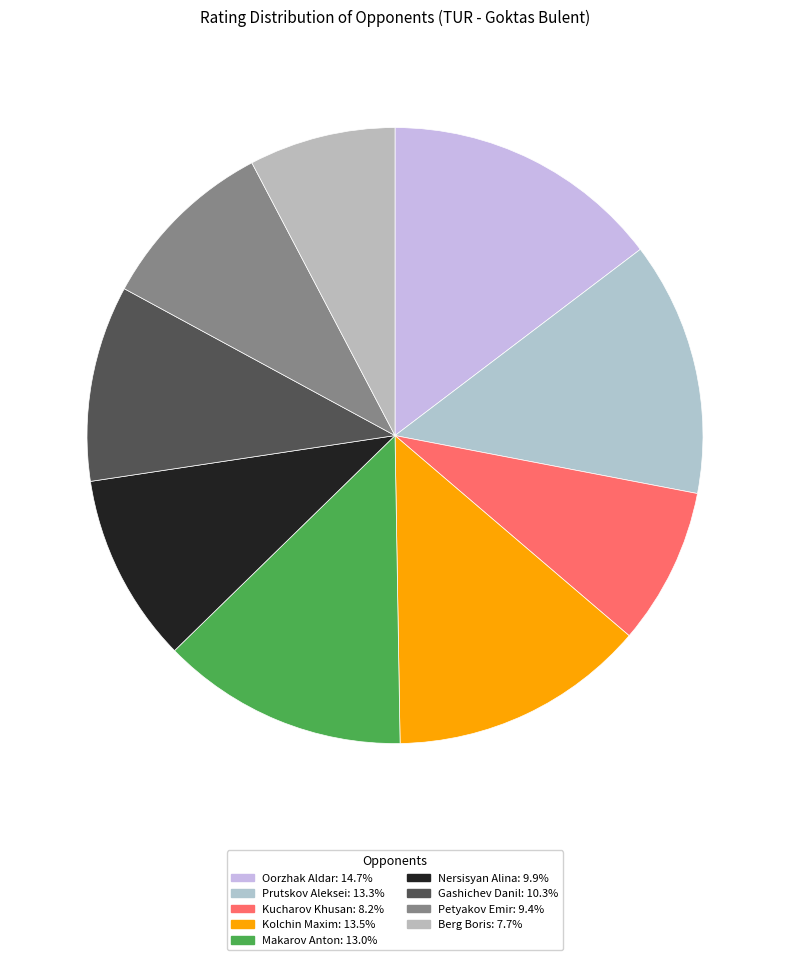

To the nearest percent, what is the difference between the Gashichev Danil and Prutskov Aleksei slice percentages?

3%